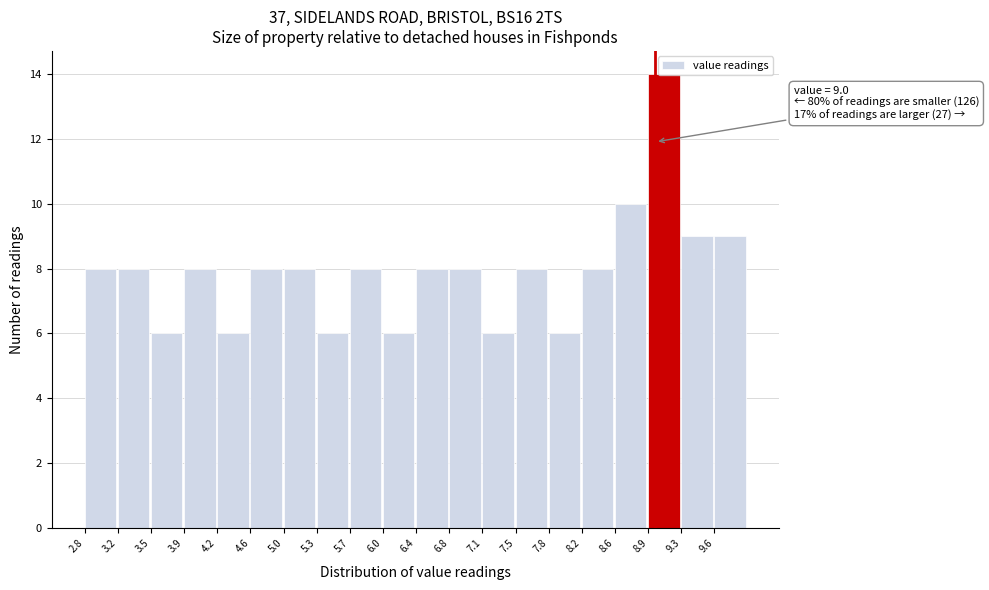

Which range on the x-axis has the tallest bar?

8.92 to 9.28